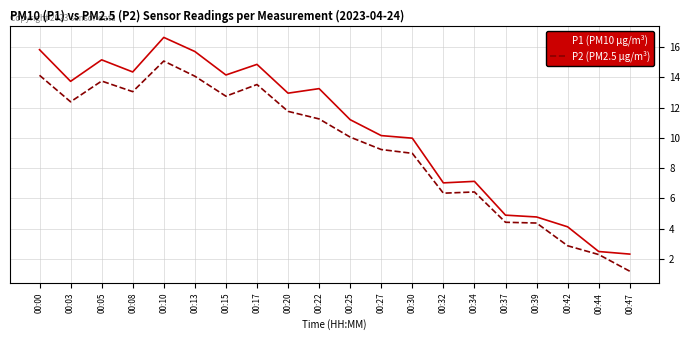

Rank the series by their maximum value, from lowest to highest.

P2 (PM2.5 µg/m³), P1 (PM10 µg/m³)